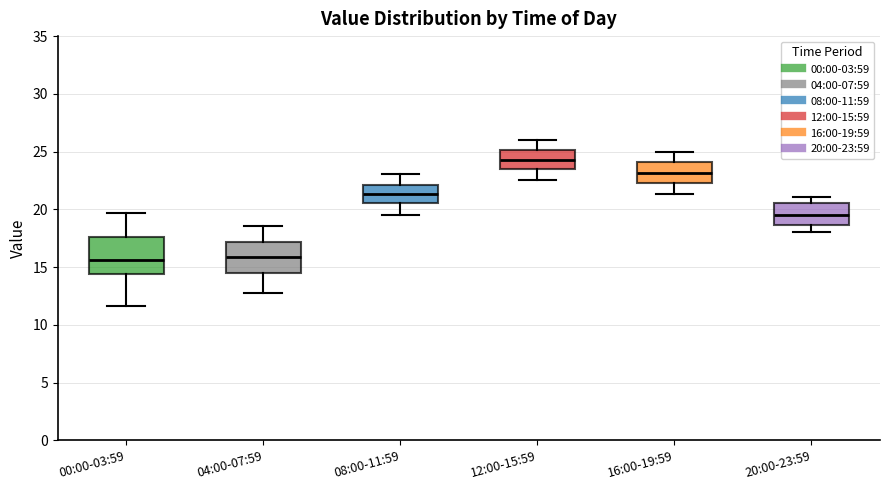

Reading left to right, transcribe this box plot: for each box, give where its median line is, the range the box spans, and where its two whiskers end, as read against the y-axis. The values are not printed on the chart, so give them approximately, as read against the axis.

00:00-03:59: median 15.5, box 14.5 to 17.5, whiskers 11.5 to 19.5
04:00-07:59: median 16.0, box 14.5 to 17.0, whiskers 13.0 to 18.5
08:00-11:59: median 21.5, box 20.5 to 22.0, whiskers 19.5 to 23.0
12:00-15:59: median 24.5, box 23.5 to 25.0, whiskers 22.5 to 26.0
16:00-19:59: median 23.0, box 22.5 to 24.0, whiskers 21.5 to 25.0
20:00-23:59: median 19.5, box 18.5 to 20.5, whiskers 18.0 to 21.0